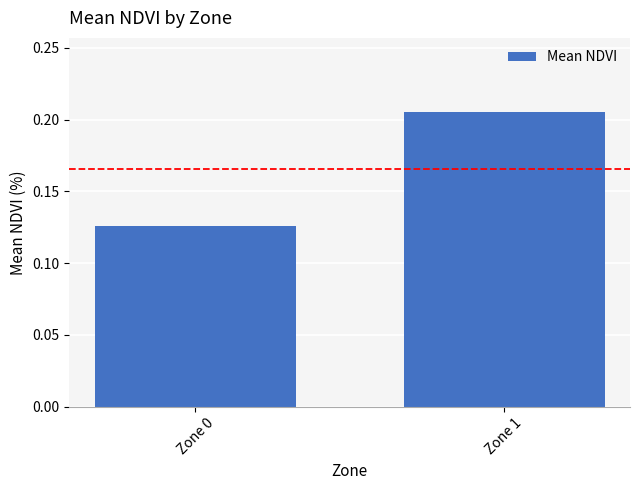

Rank the categories by value from highest to lowest.

Zone 1, Zone 0